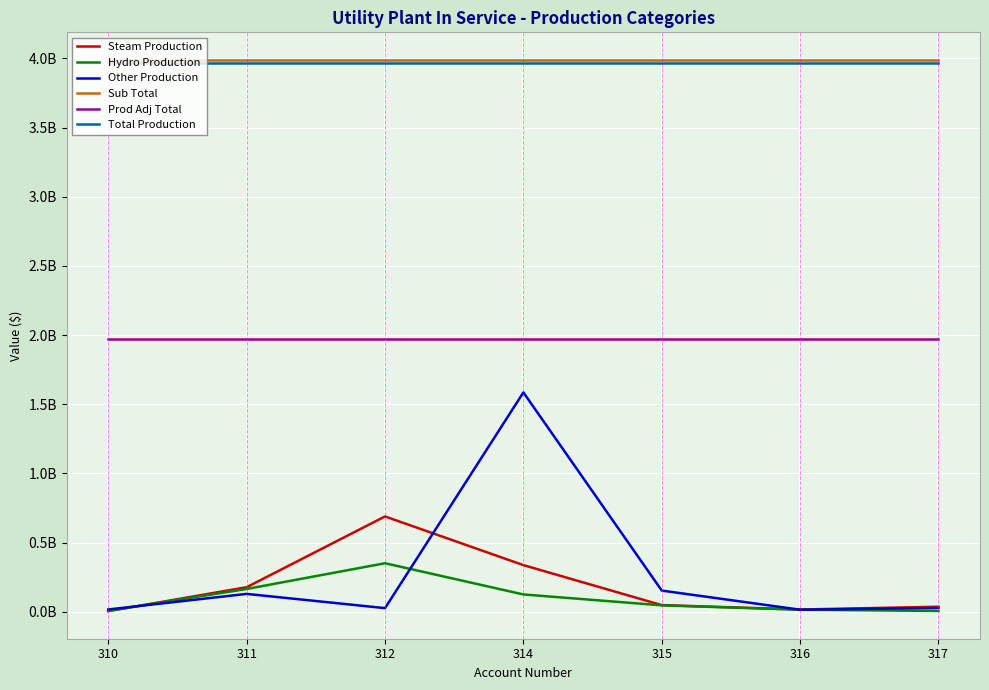

Which series has the widest spread of values?

Other Production